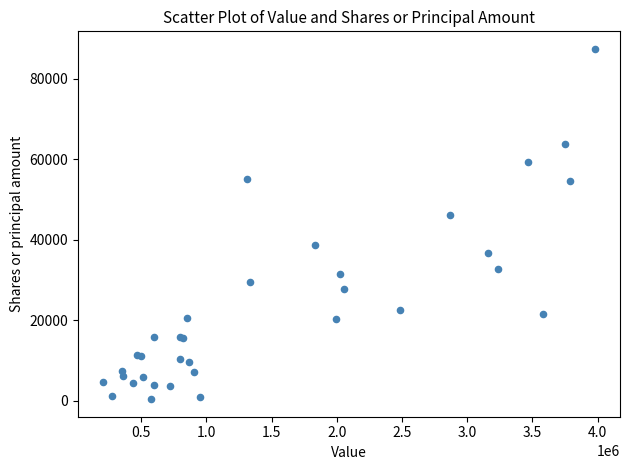

What Y value in the scatter plot is closest to 43874?

46217